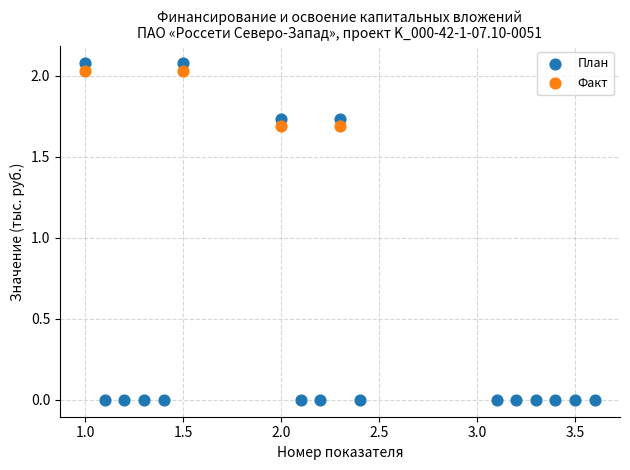

Which series contains the lowest Y value?

План